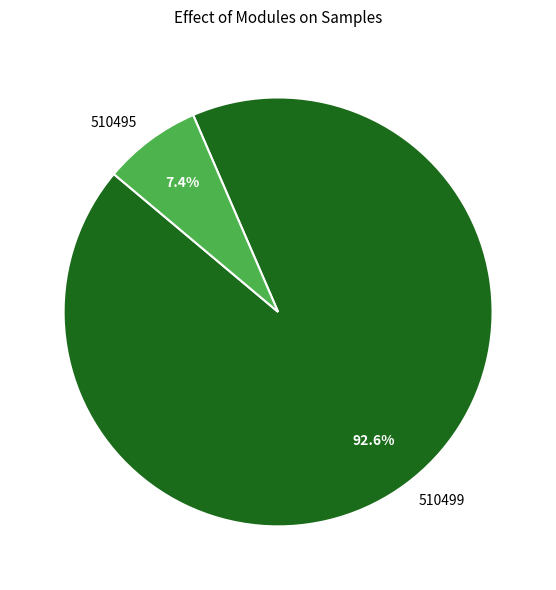

To the nearest percent, what percentage of the pie is 510499?

93%